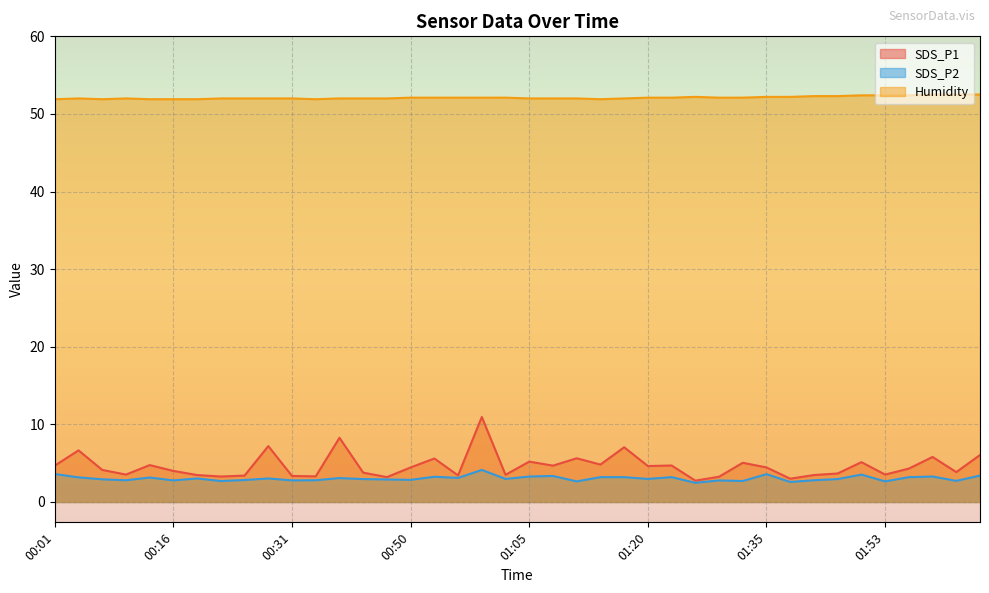

Reading right to left, extract all data points from this chart.

SDS_P1: 02:05=6.0	02:02=3.9	01:59=5.8	01:56=4.3	01:53=3.5	01:50=5.1	01:44=3.7	01:41=3.5	01:38=3.0	01:35=4.5	01:32=5.0	01:29=3.2	01:26=2.8	01:23=4.7	01:20=4.6	01:17=7.0	01:14=4.8	01:11=5.6	01:08=4.7	01:05=5.2	01:02=3.5	00:59=10.9	00:56=3.4	00:53=5.6	00:50=4.5	00:47=3.2	00:44=3.8	00:37=8.3	00:34=3.3	00:31=3.4	00:28=7.2	00:25=3.4	00:22=3.3	00:19=3.5	00:16=4.0	00:13=4.8	00:10=3.5	00:07=4.1	00:04=6.7	00:01=4.7
SDS_P2: 02:05=3.4	02:02=2.7	01:59=3.3	01:56=3.2	01:53=2.6	01:50=3.5	01:44=3.0	01:41=2.8	01:38=2.6	01:35=3.6	01:32=2.7	01:29=2.8	01:26=2.5	01:23=3.2	01:20=3.0	01:17=3.2	01:14=3.2	01:11=2.6	01:08=3.4	01:05=3.3	01:02=3.0	00:59=4.1	00:56=3.1	00:53=3.2	00:50=2.9	00:47=2.9	00:44=3.0	00:37=3.1	00:34=2.8	00:31=2.8	00:28=3.0	00:25=2.8	00:22=2.7	00:19=3.0	00:16=2.8	00:13=3.1	00:10=2.8	00:07=2.9	00:04=3.2	00:01=3.6
Humidity: 02:05=52.5	02:02=52.5	01:59=52.5	01:56=52.4	01:53=52.4	01:50=52.4	01:44=52.3	01:41=52.3	01:38=52.2	01:35=52.2	01:32=52.1	01:29=52.1	01:26=52.2	01:23=52.1	01:20=52.1	01:17=52.0	01:14=51.9	01:11=52.0	01:08=52.0	01:05=52.0	01:02=52.1	00:59=52.1	00:56=52.1	00:53=52.1	00:50=52.1	00:47=52.0	00:44=52.0	00:37=52.0	00:34=51.9	00:31=52.0	00:28=52.0	00:25=52.0	00:22=52.0	00:19=51.9	00:16=51.9	00:13=51.9	00:10=52.0	00:07=51.9	00:04=52.0	00:01=51.9